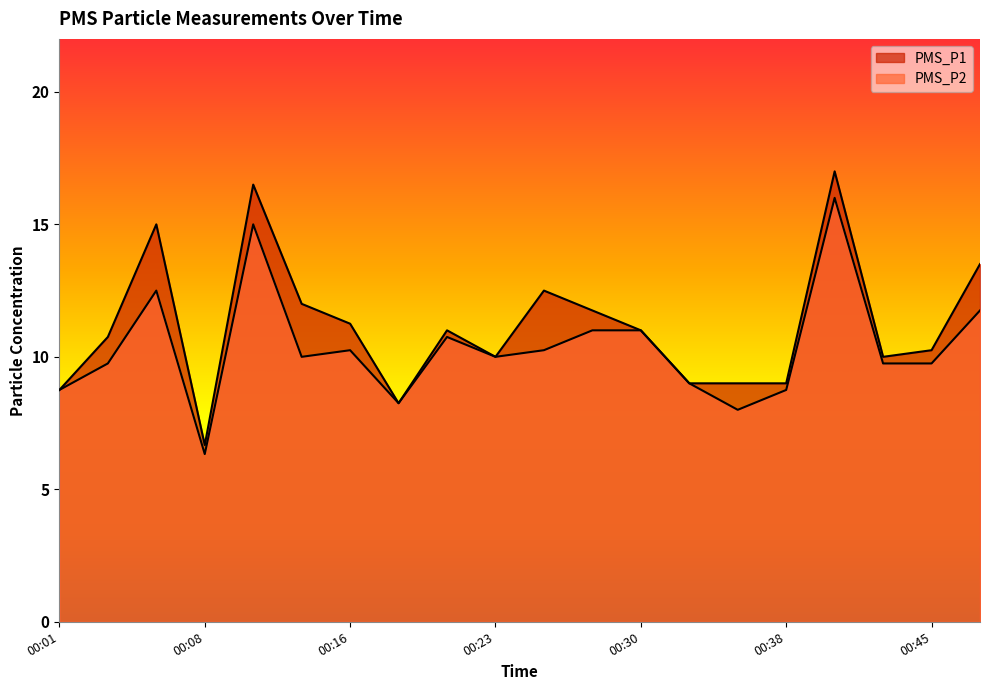

Reading left to right, transcribe all the data shown in this chart.

PMS_P1: 00:01=8.8	00:03=10.8	00:06=15.0	00:08=6.7	00:11=16.5	00:13=12.0	00:16=11.2	00:18=8.2	00:21=11.0	00:23=10.0	00:26=12.5	00:28=11.8	00:30=11.0	00:33=9.0	00:35=9.0	00:38=9.0	00:40=17.0	00:43=10.0	00:45=10.2	00:47=13.5
PMS_P2: 00:01=8.8	00:03=9.8	00:06=12.5	00:08=6.3	00:11=15.0	00:13=10.0	00:16=10.2	00:18=8.2	00:21=10.8	00:23=10.0	00:26=10.2	00:28=11.0	00:30=11.0	00:33=9.0	00:35=8.0	00:38=8.8	00:40=16.0	00:43=9.8	00:45=9.8	00:47=11.8